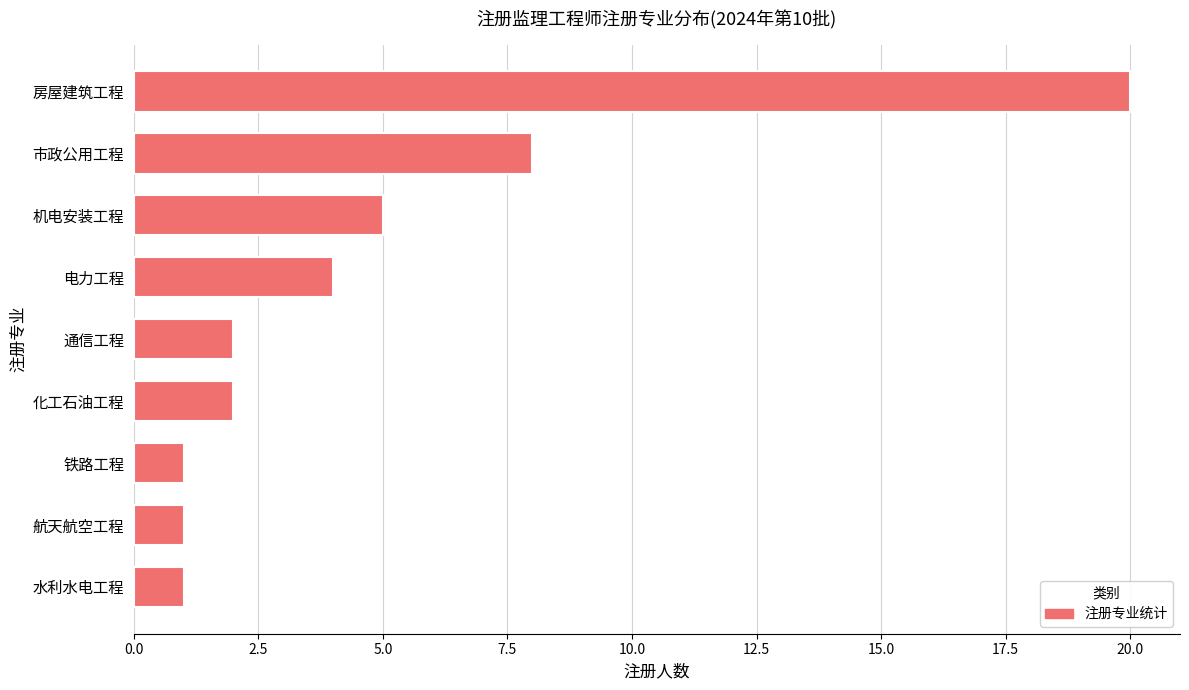

What is the label of the 9th bar from the top?

水利水电工程